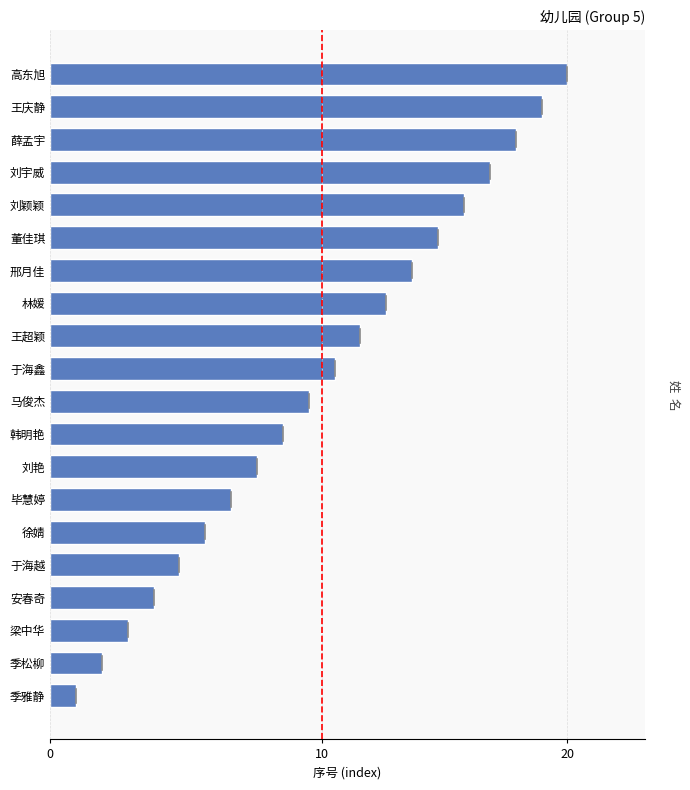

What is the smallest value displayed?

1